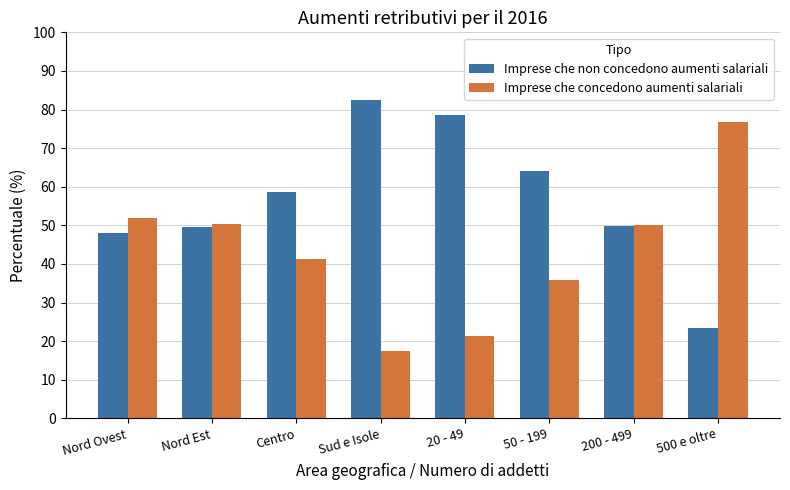

What is the difference between the maximum and minimum values in the Imprese che non concedono aumenti salariali series?

59.2